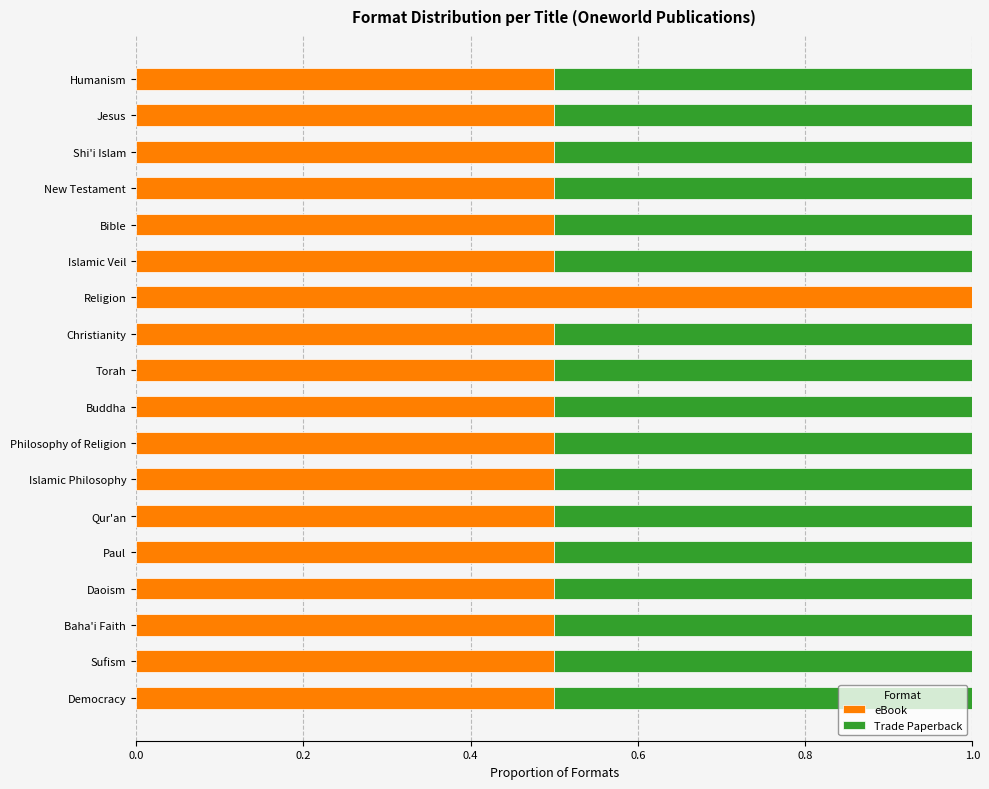

What is the sum of the eBook values at Baha'i Faith and Christianity?

1.0